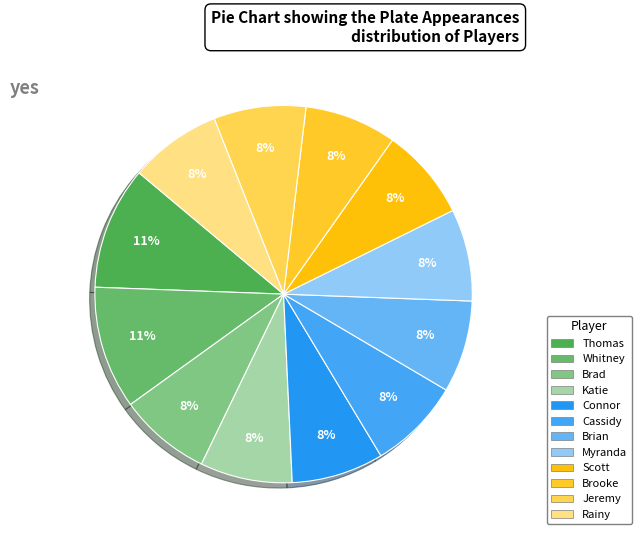

To the nearest percent, what is the average slice percentage?

8%